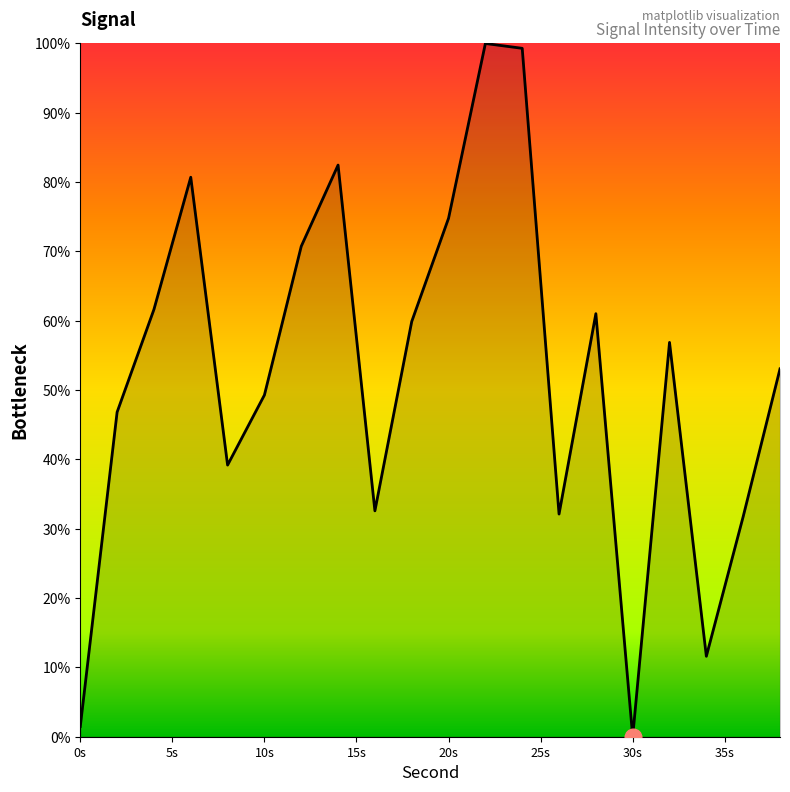

What is the greatest value displayed?

100.0